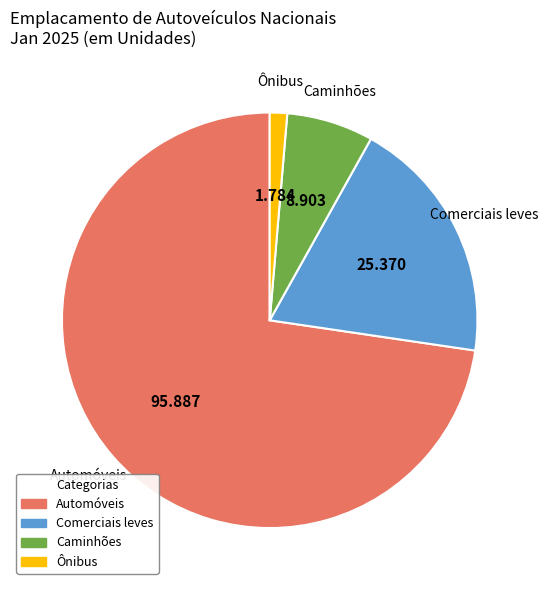

Which category has the biggest portion of the pie?

Automóveis